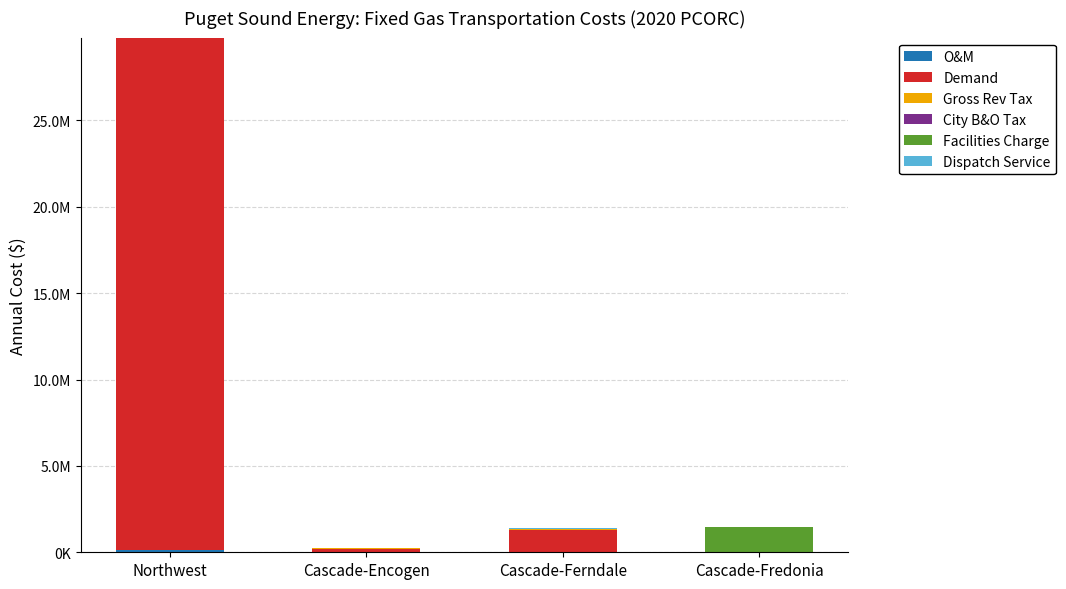

Are the bars grouped side by side (vs. stacked)?

No